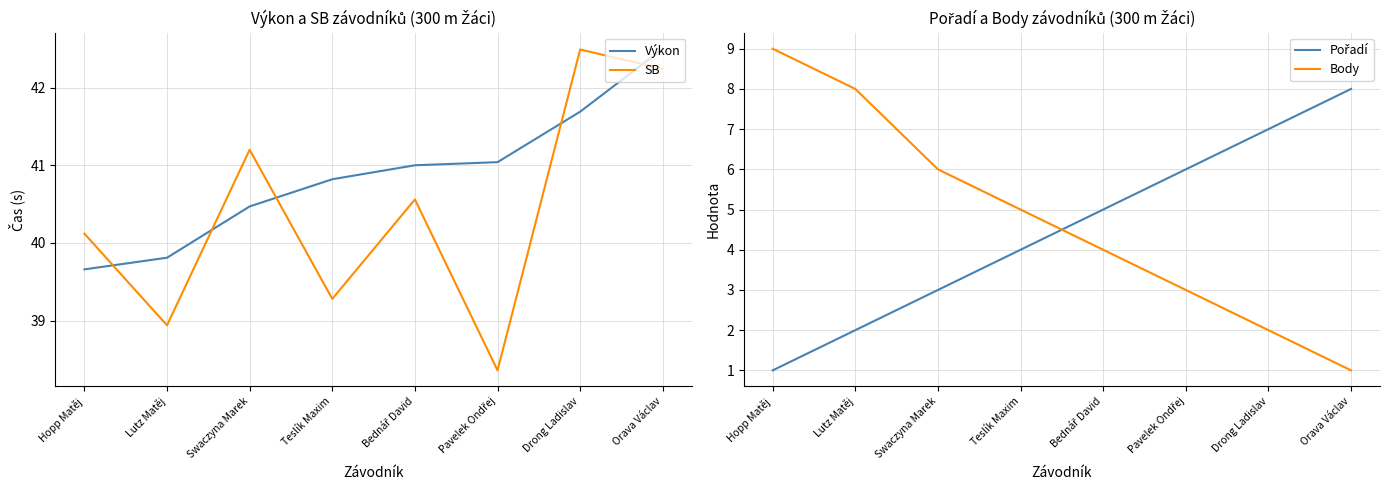

Rank the series at Orava Václav from highest to lowest value.

Výkon, SB, Pořadí, Body